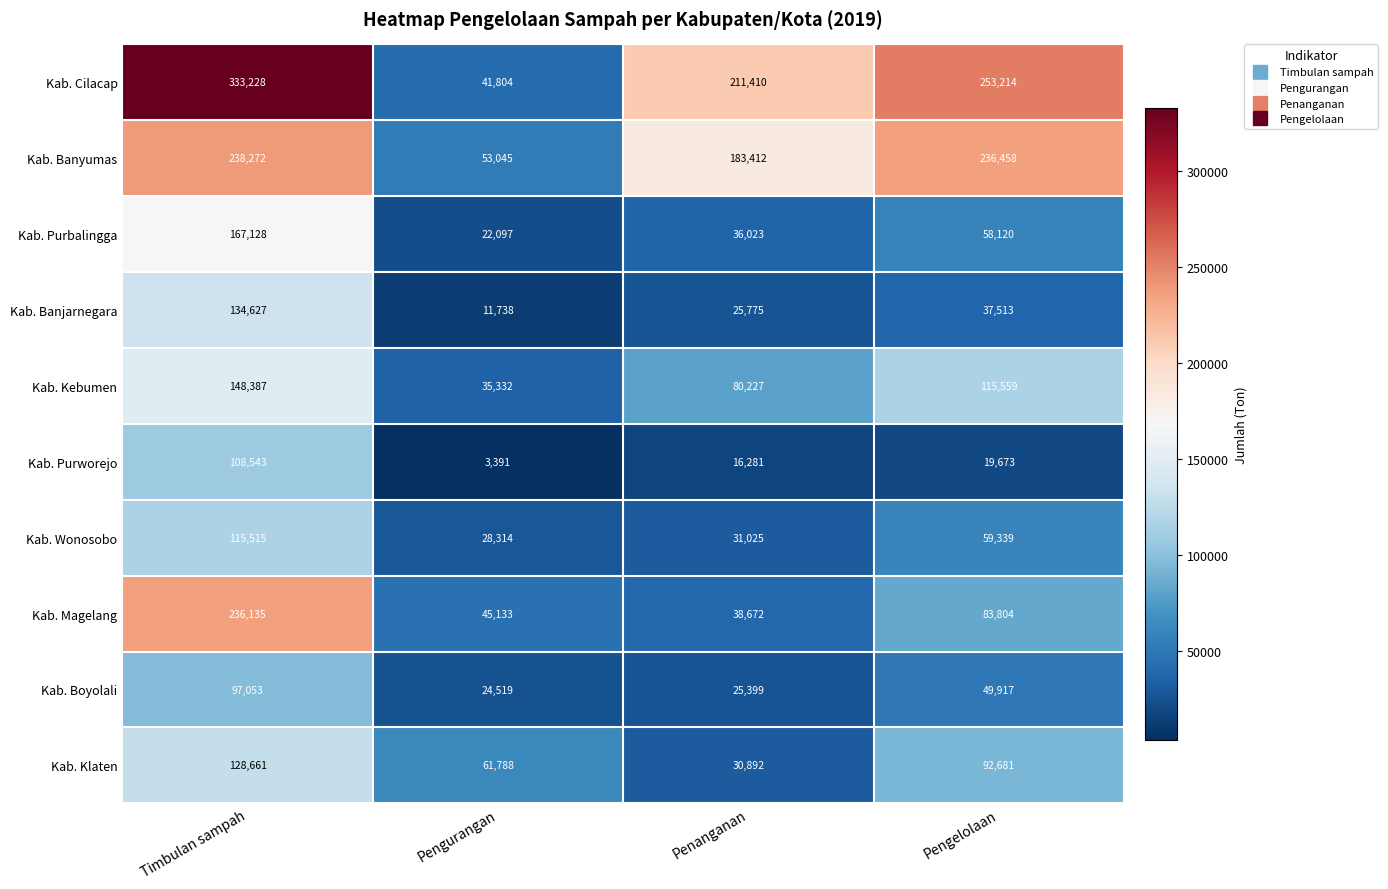

Which series has the largest range (max minus min)?

Kab. Cilacap